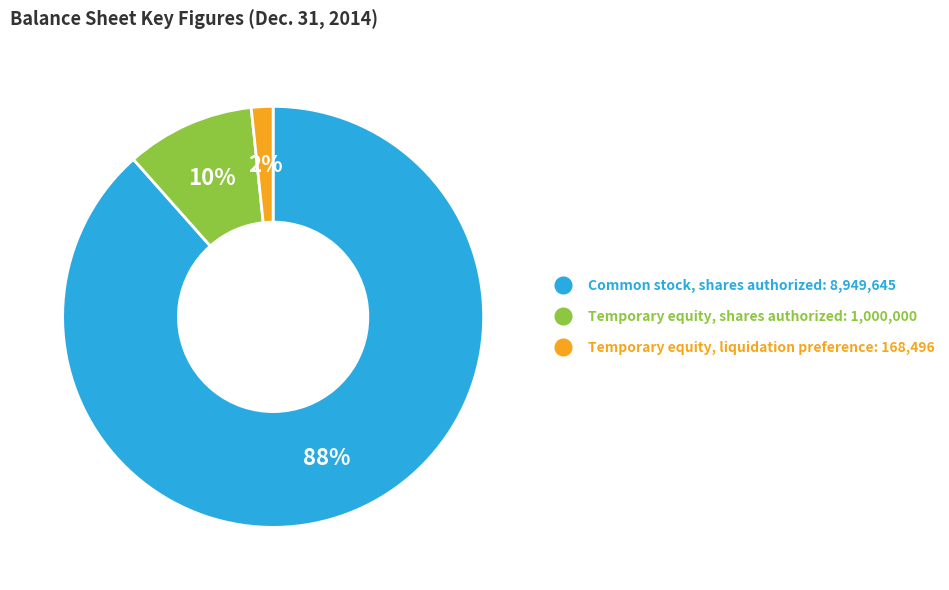

How many segments does this pie chart have?

3